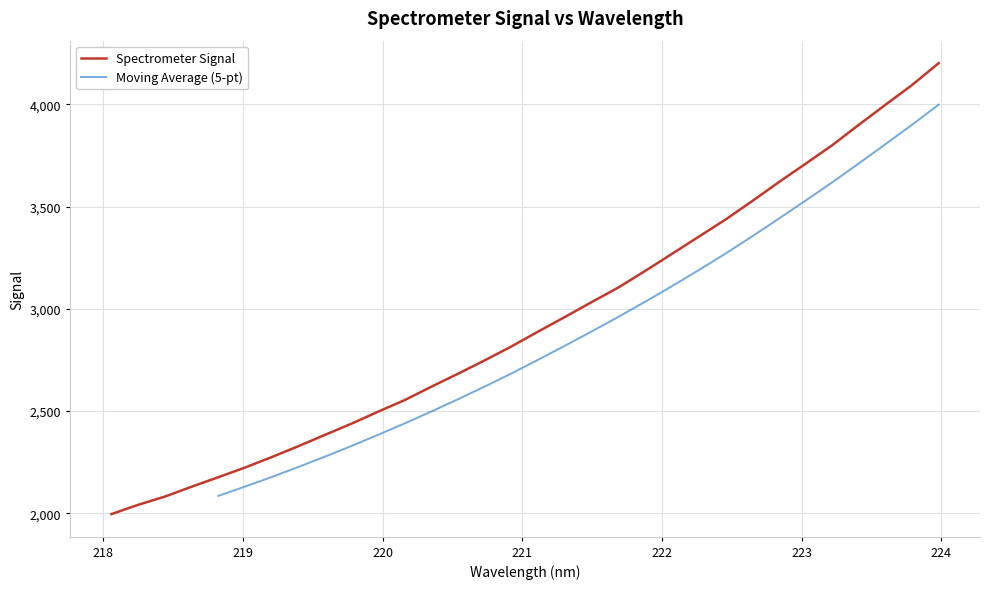

What is the label of the 21st point from the left?

221.8812